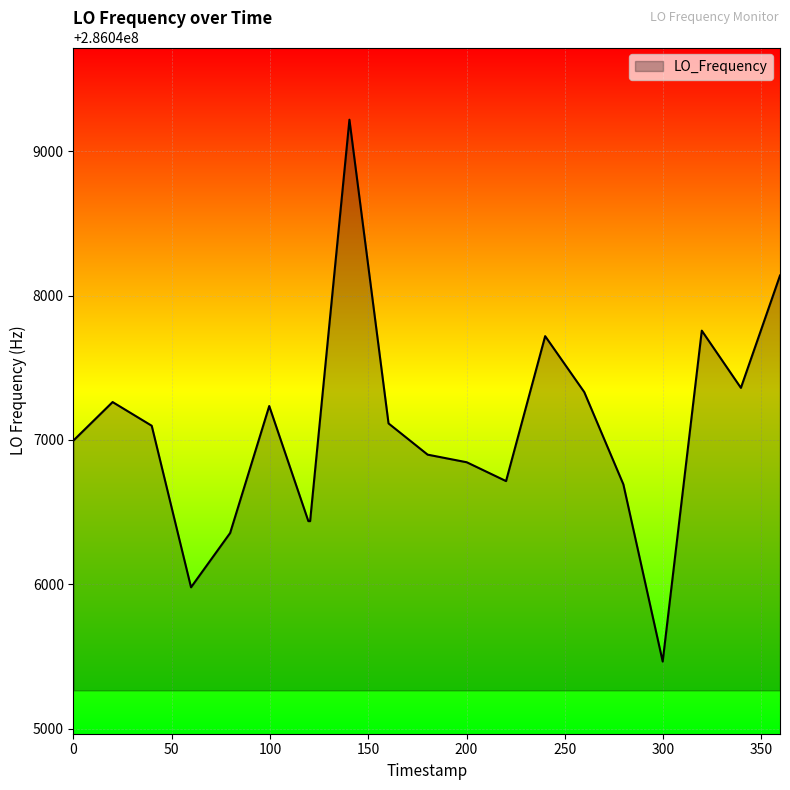

True or false: there are more than 1 points higher than both neighbors.

True